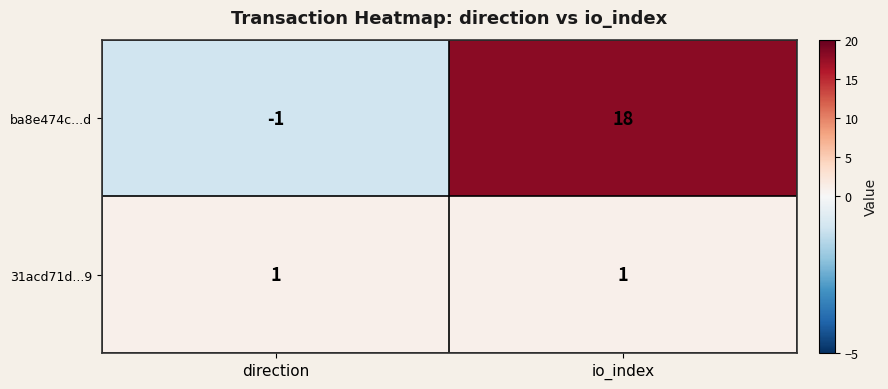

Which category has the highest value across all series?

io_index